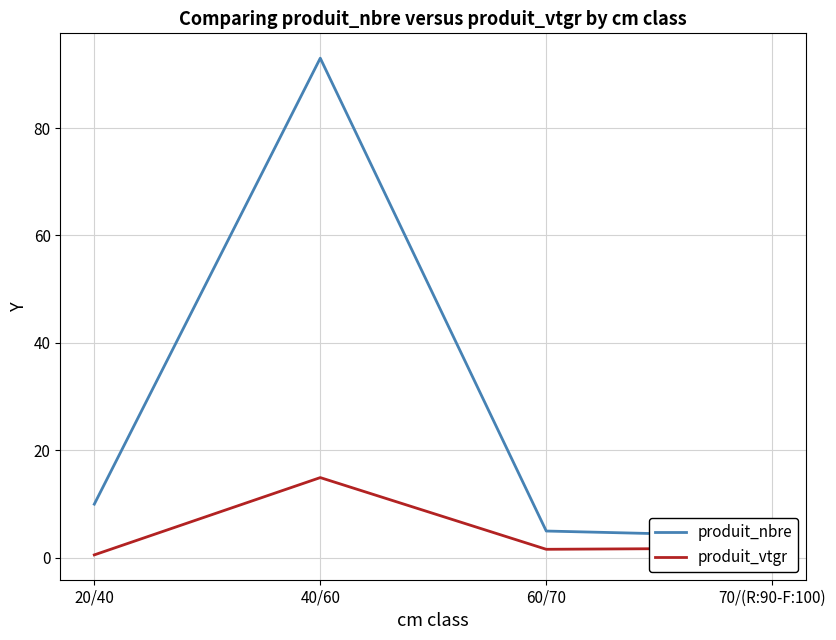

What is the label of the 1st point from the right?

70/(R:90-F:100)